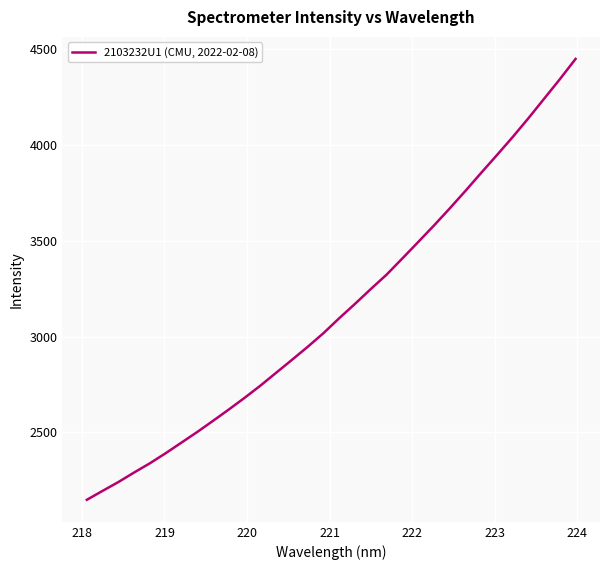

What is the average value?

3142.7